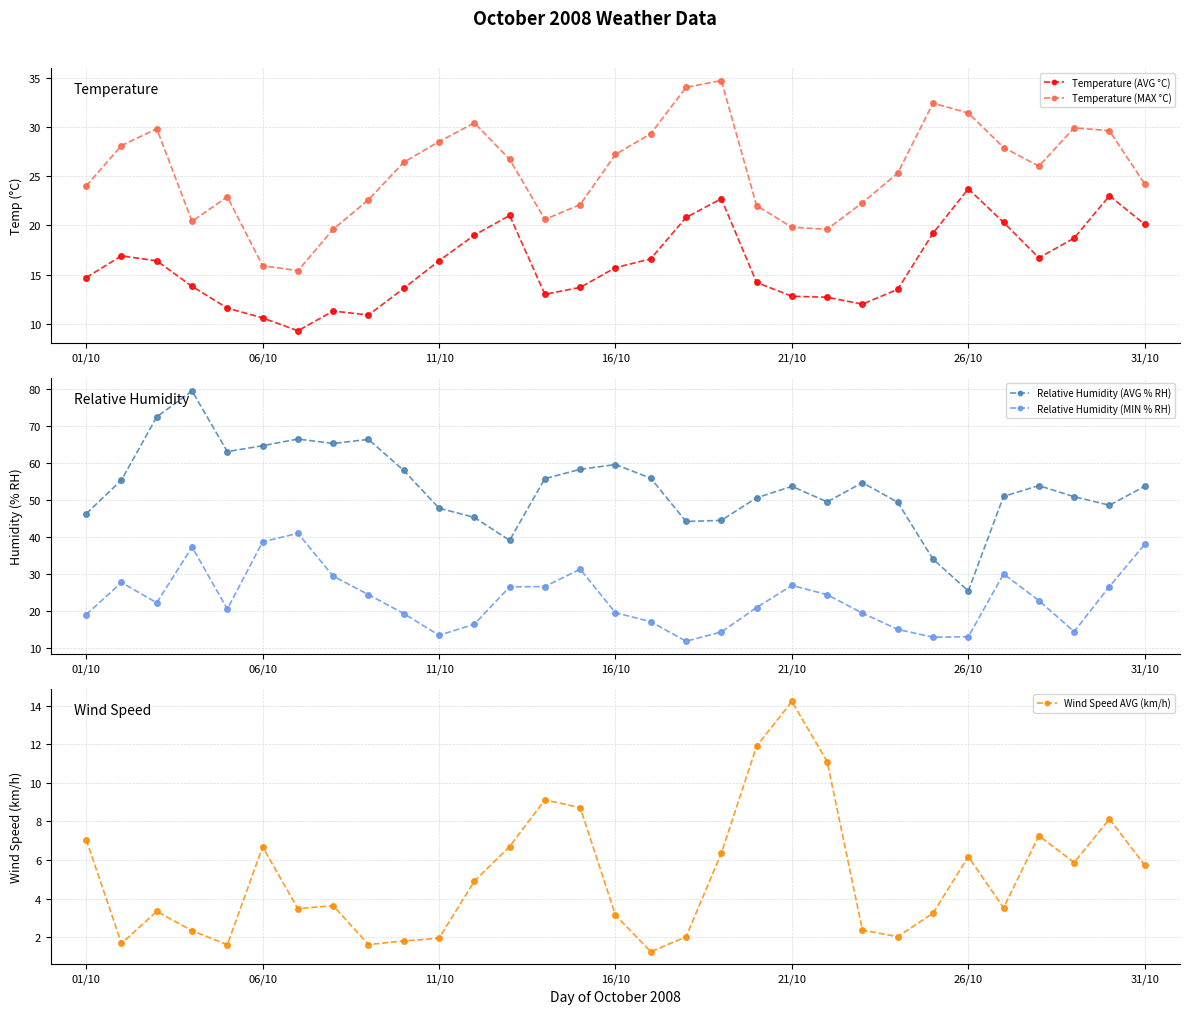

True or false: Wind Speed AVG (km/h) has a value of 3.1 at 16/10.

True